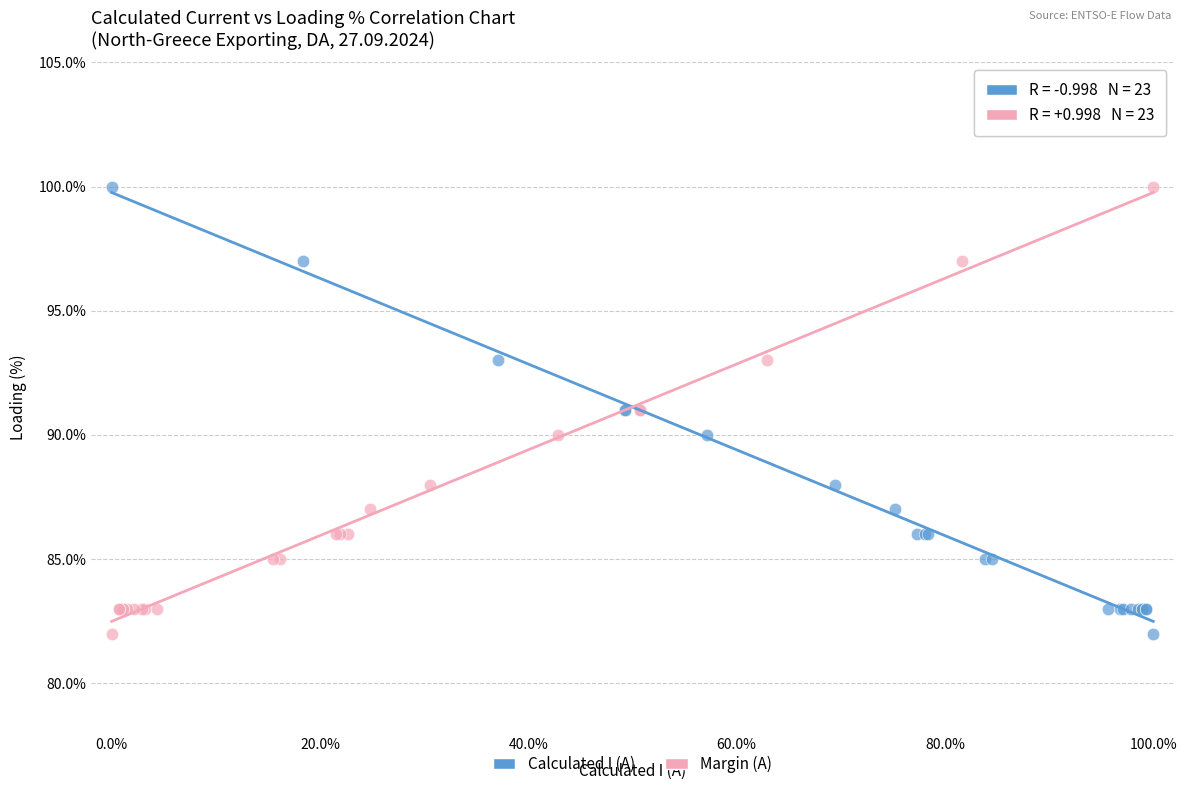

What are all the series names shown in the legend?

Calculated I (A), Margin (A)